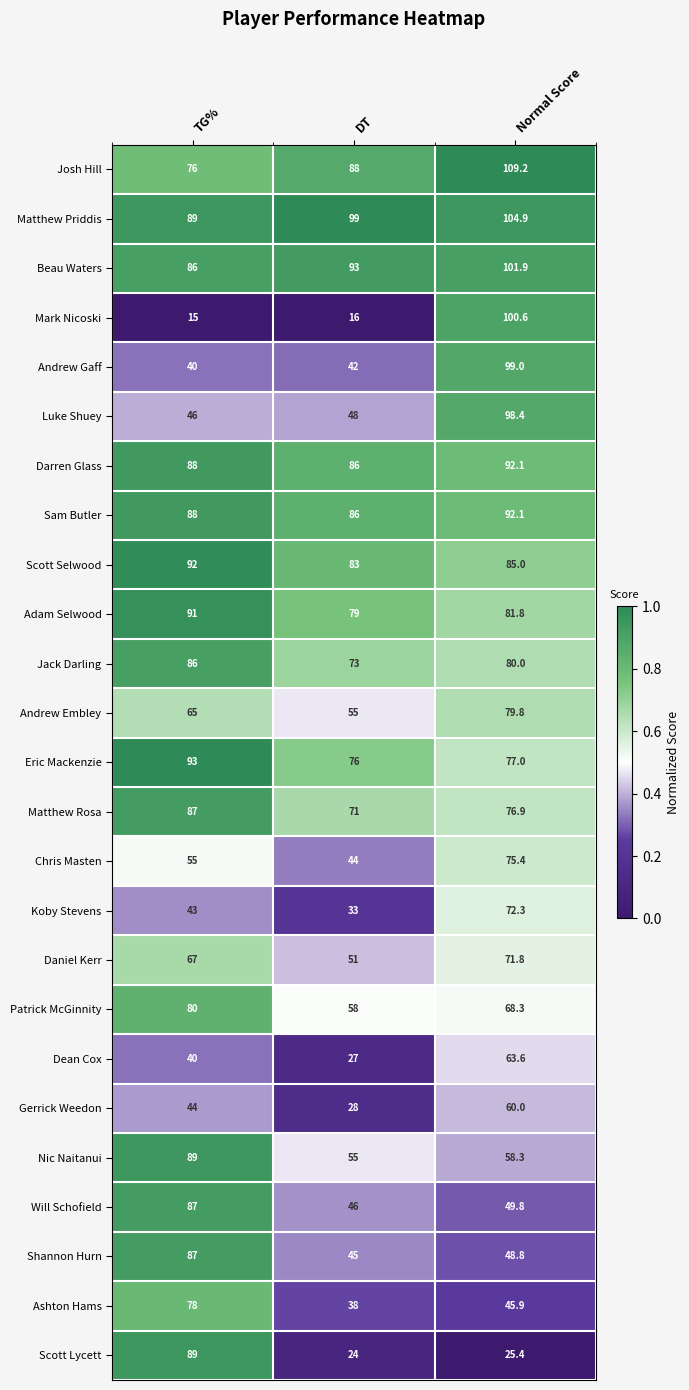

What is the difference between the highest and lowest values at TG%?

78.0